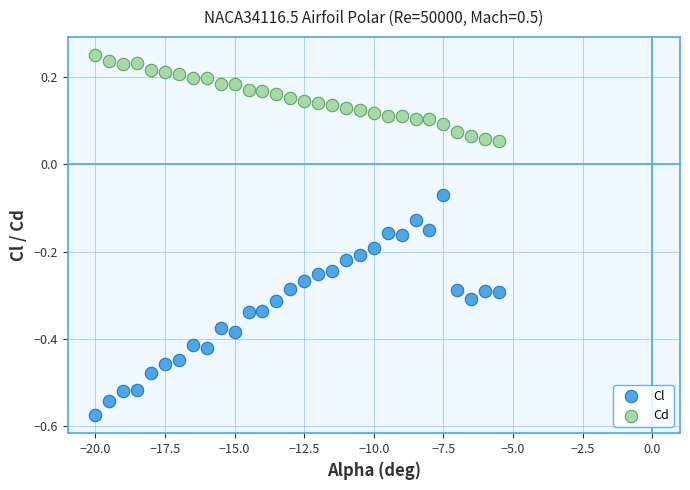

Which series reaches the minimum Y coordinate?

Cl